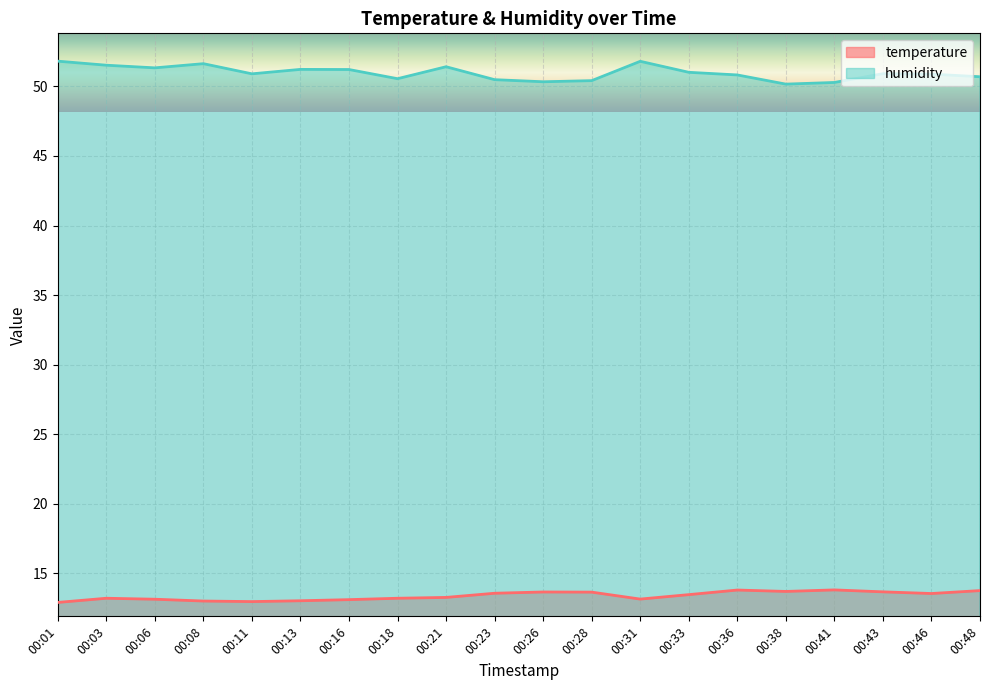

The value of humidity at 00:43 is 50.9. True or false?

True